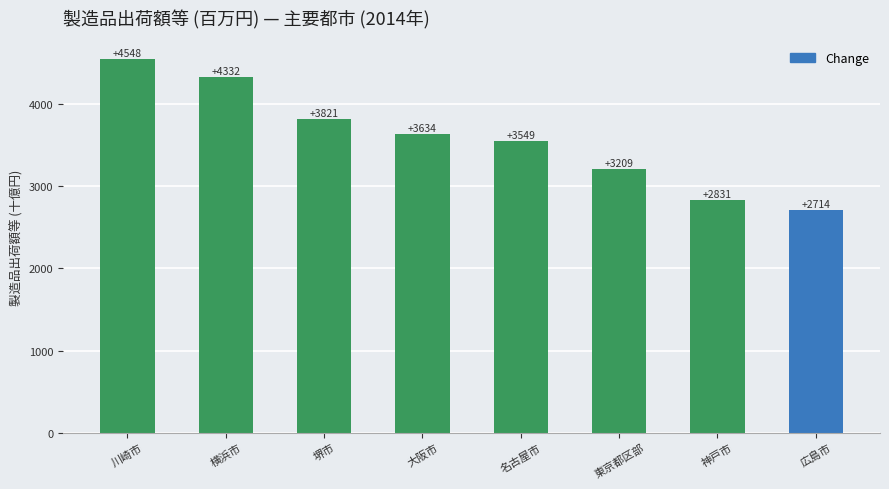

At which category does the chart reach its peak across all series?

川崎市